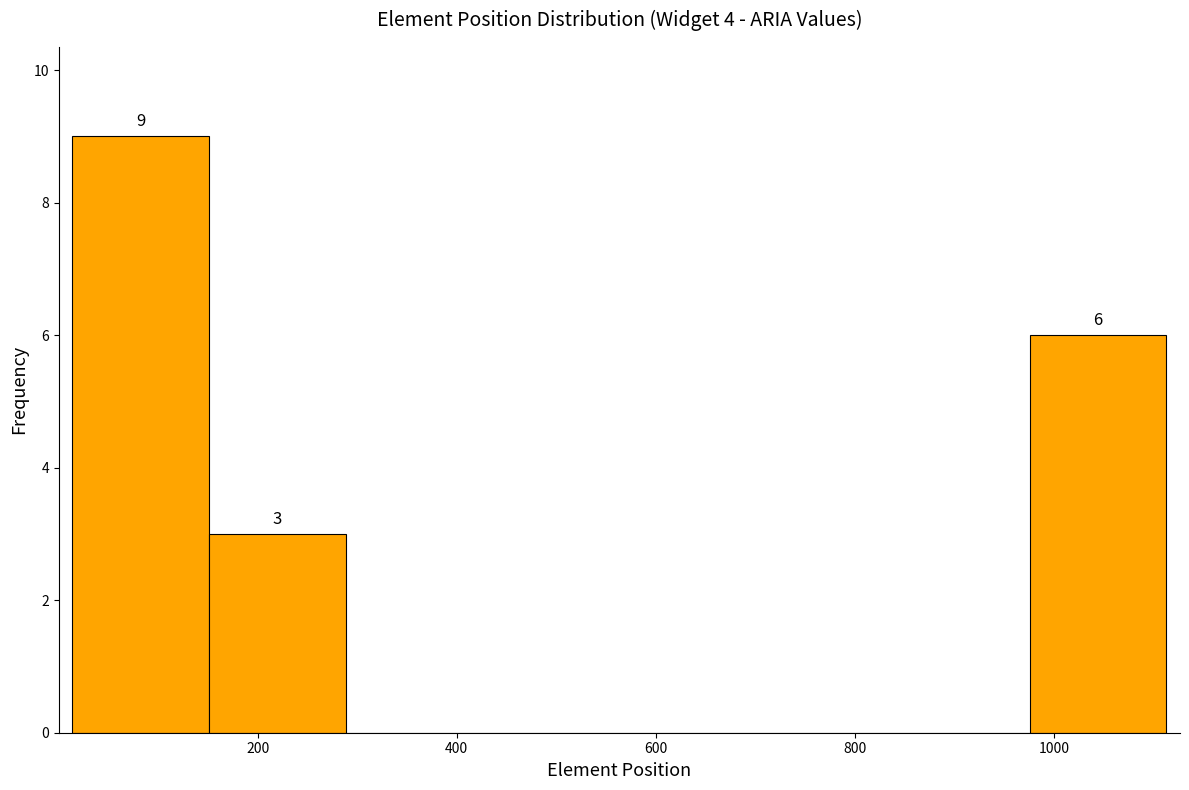

Over which range of the x-axis is the bar tallest?

20 to 160